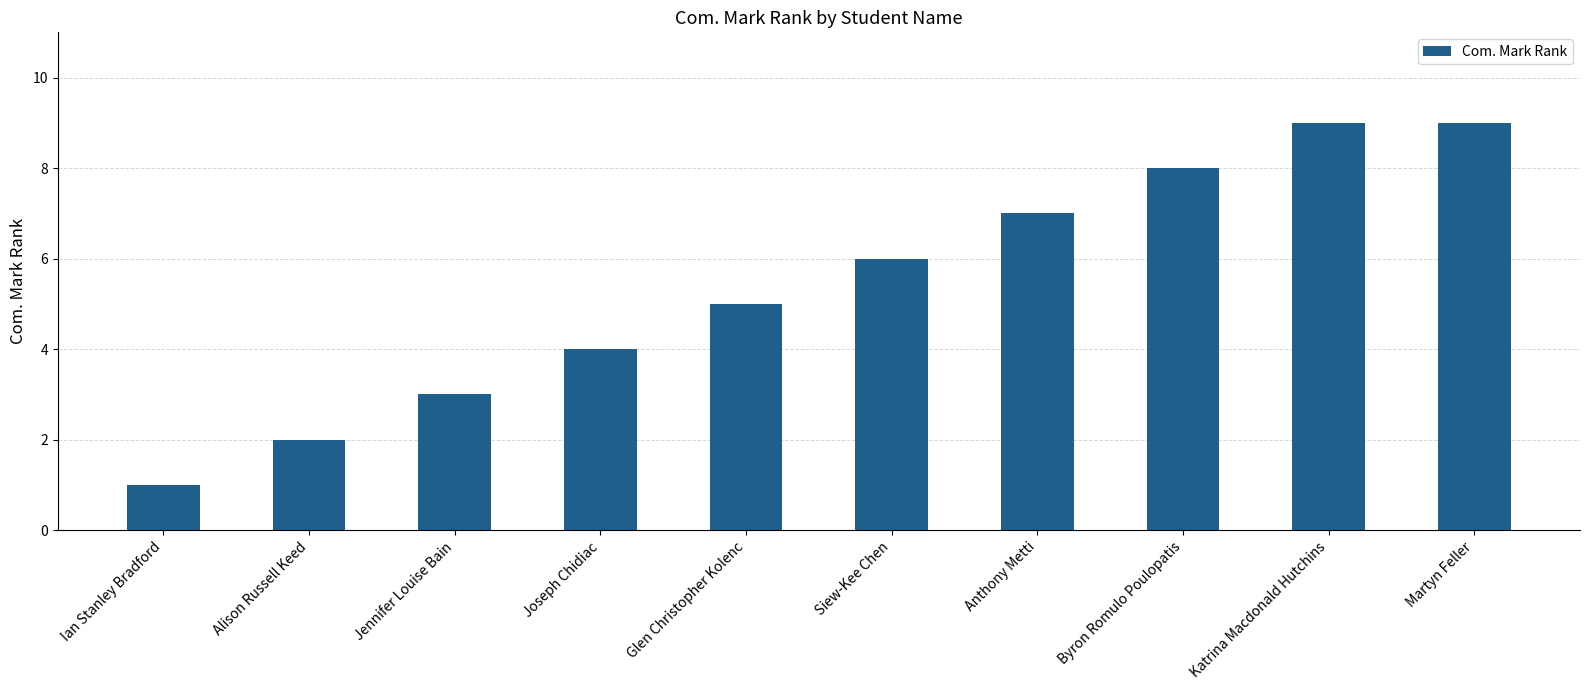

Reading left to right, extract all data points from this chart.

1	2	3	4	5	6	7	8	9	9